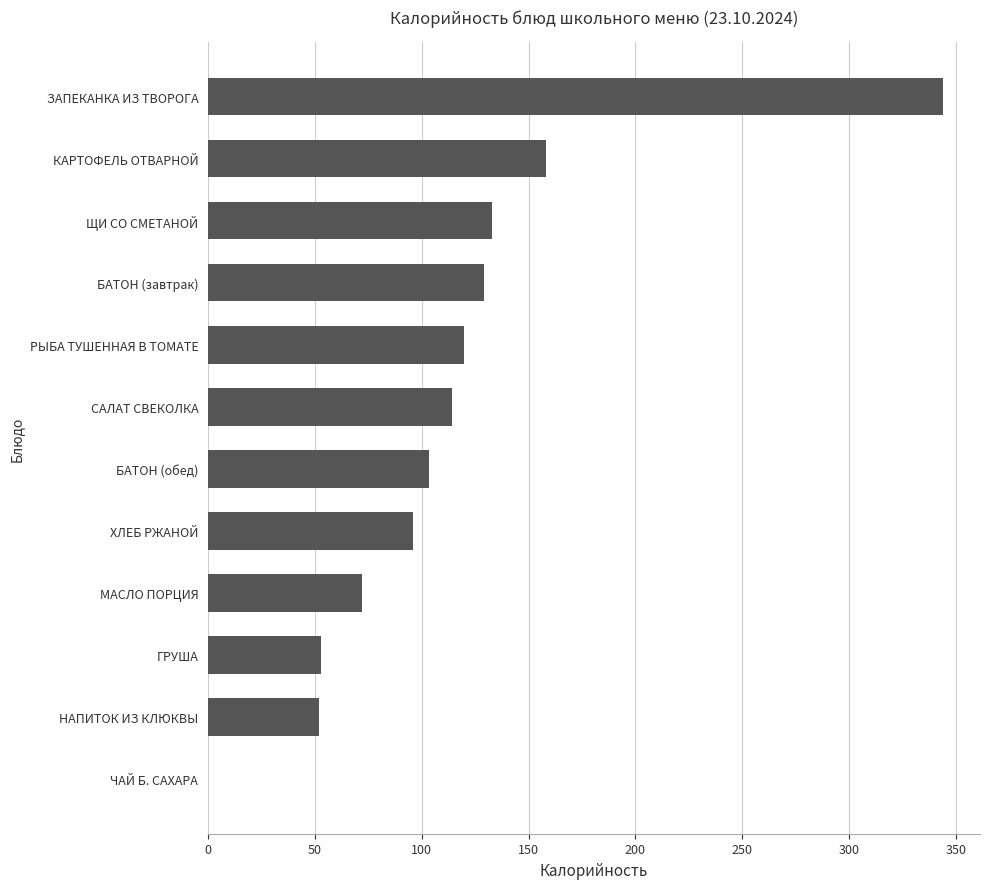

At which label is the value closest to 172?

КАРТОФЕЛЬ ОТВАРНОЙ